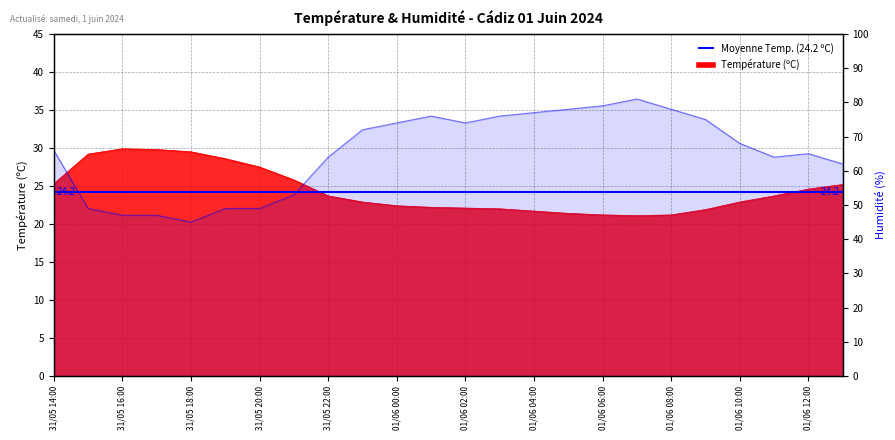

Read the Humidité (%) value at 01/06 03:00.

76.0